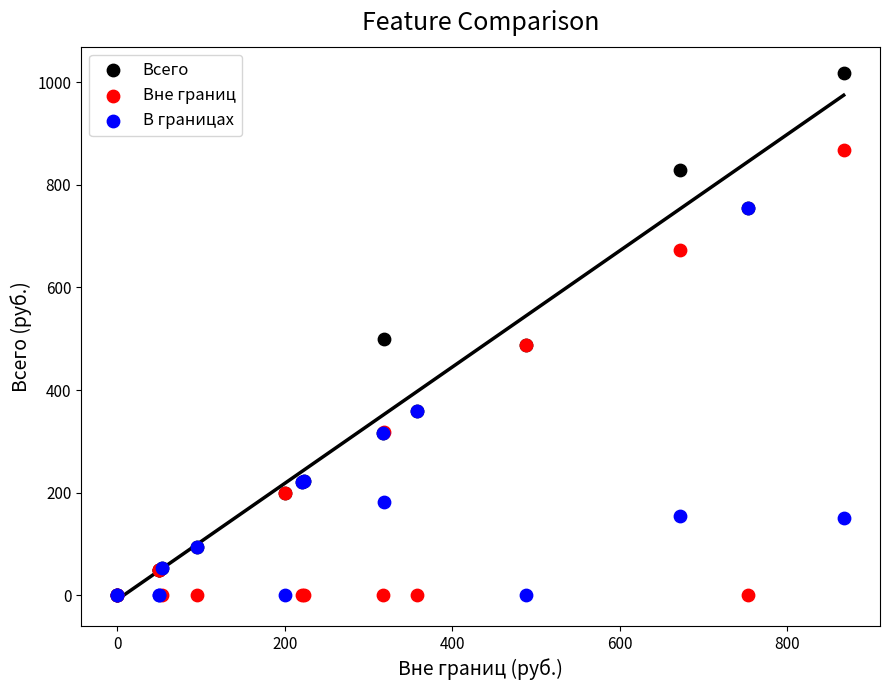

Which series reaches the maximum Y coordinate?

Всего